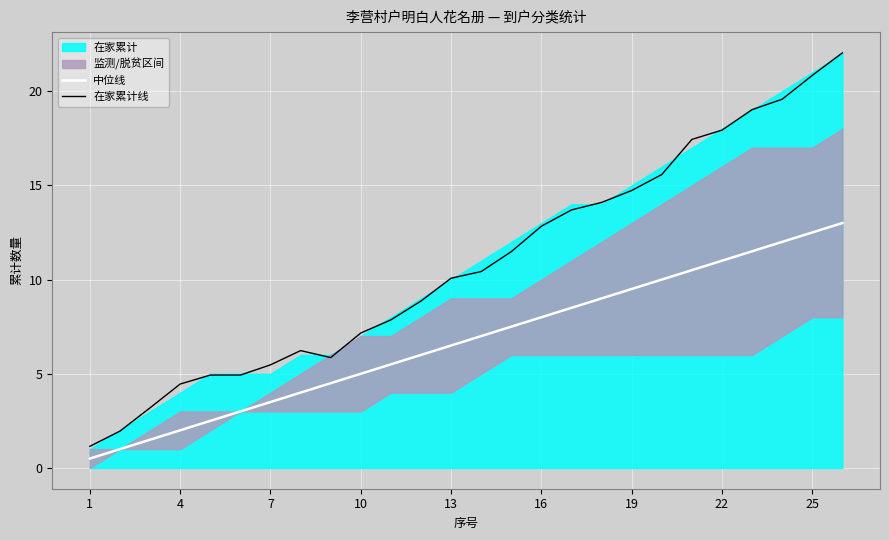

True or false: 中位线 and 在家累计线 intersect in this chart.

False